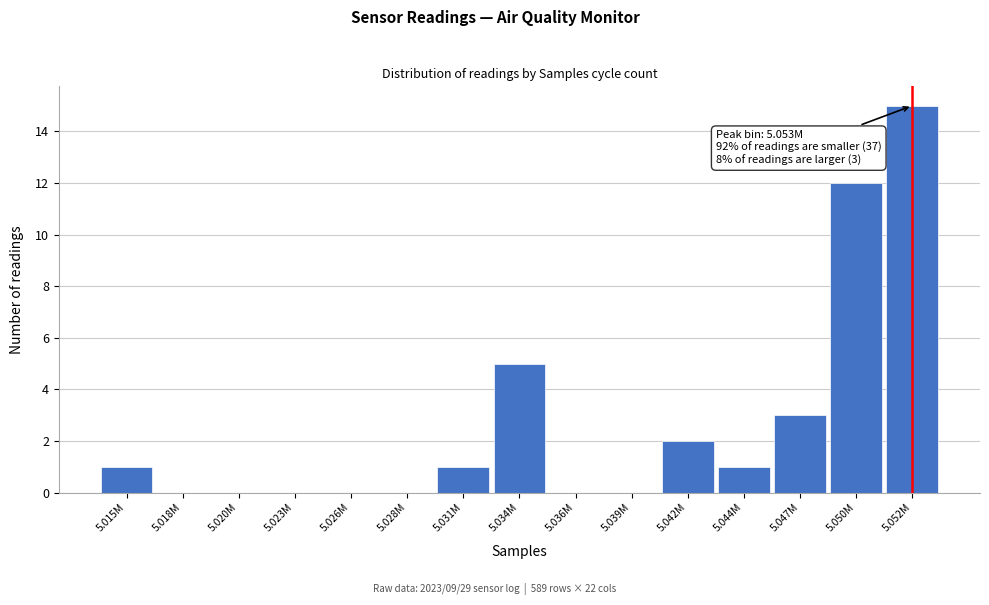

Reading left to right, transcribe all the data shown in this chart.

5.015M=1	5.018M=0	5.020M=0	5.023M=0	5.026M=0	5.028M=0	5.031M=1	5.034M=5	5.036M=0	5.039M=0	5.042M=2	5.044M=1	5.047M=3	5.050M=12	5.052M=15